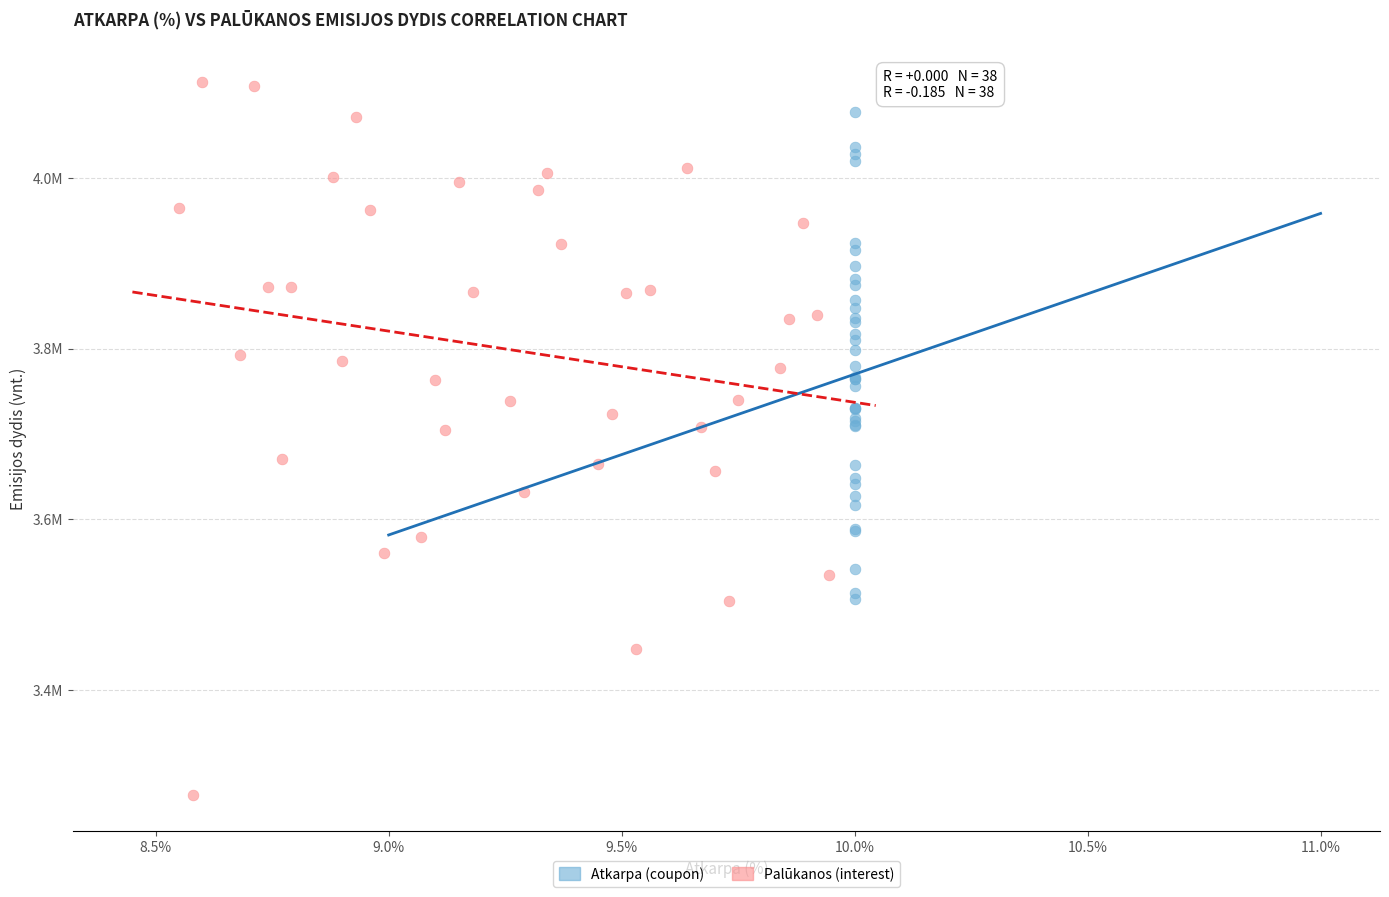

What are all the series names shown in the legend?

Atkarpa (coupon), Palūkanos (interest)